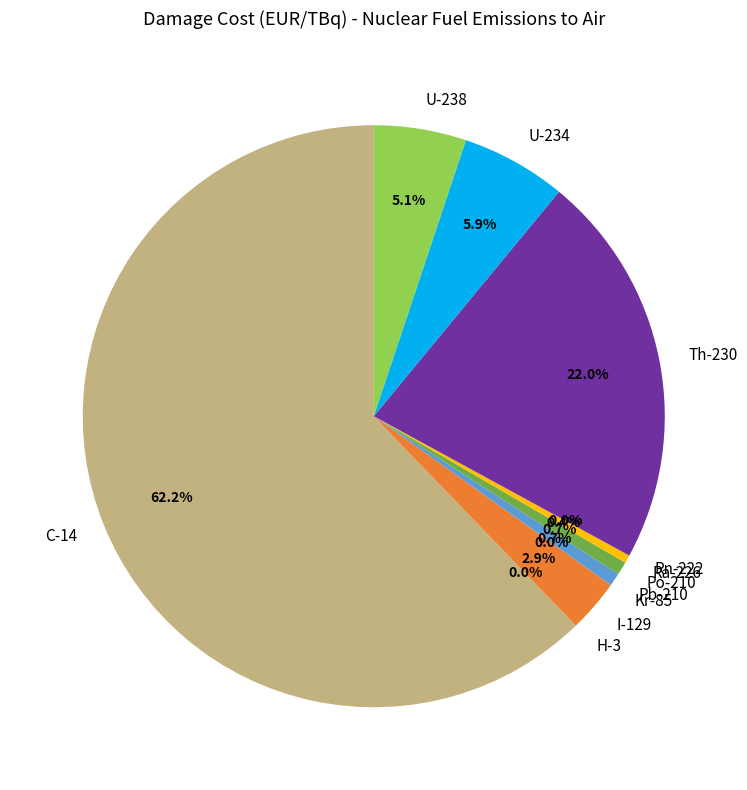

To the nearest percent, what is the difference between the largest and smallest slice percentages?

62%